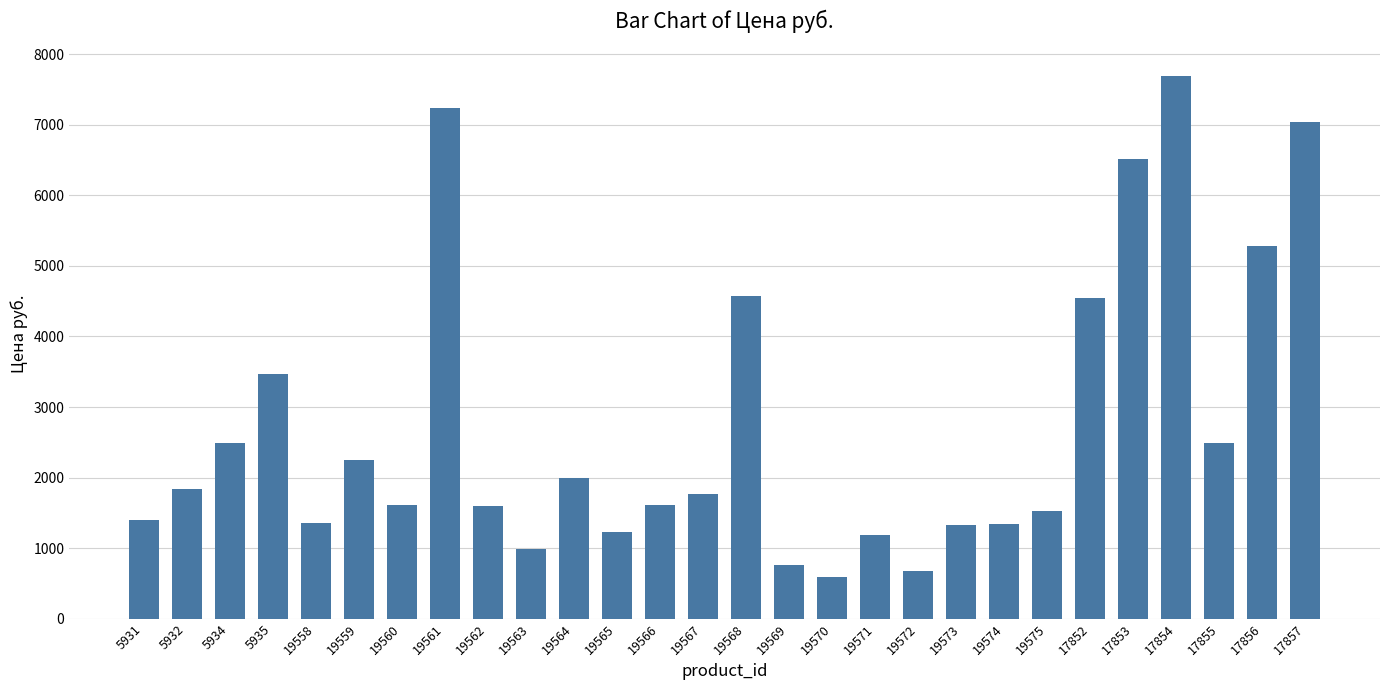

Between 5932 and 19574, which is larger?

5932